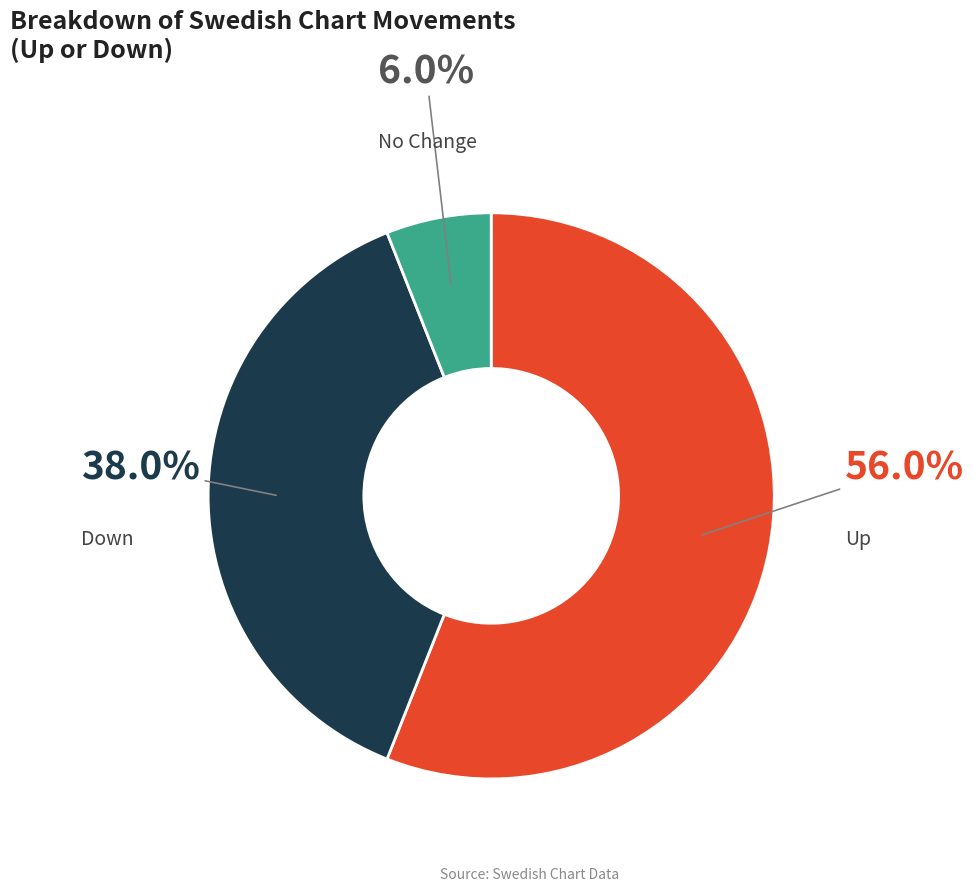

Approximately how many times larger is the value at Down compared to Up?

0.7